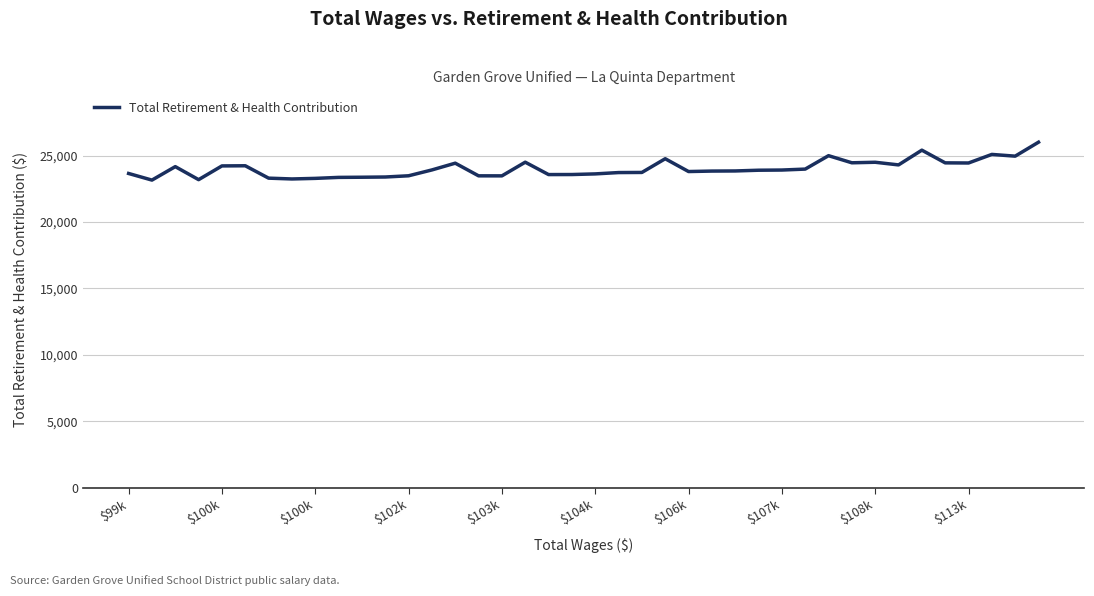

What is the greatest value displayed?

26002